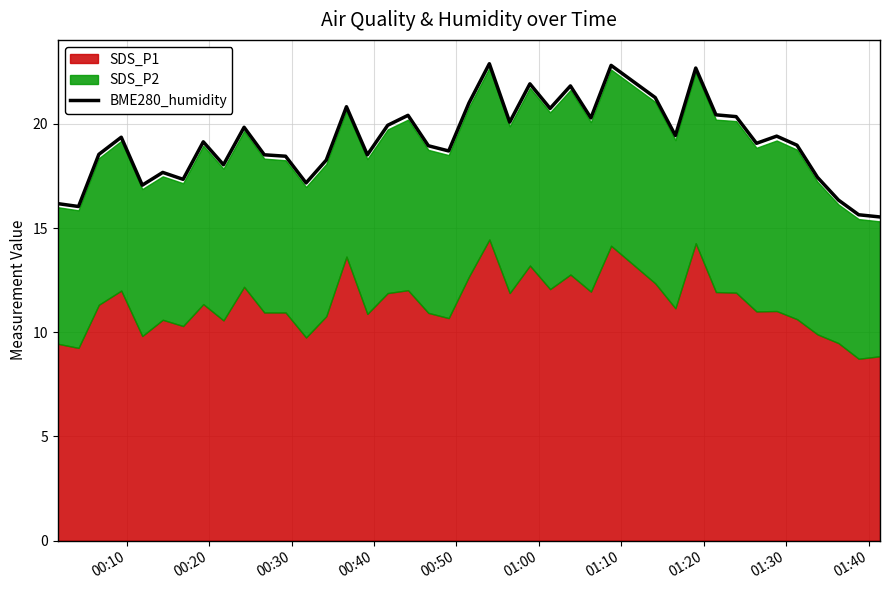

What is the maximum value for BME280_humidity?

22.9